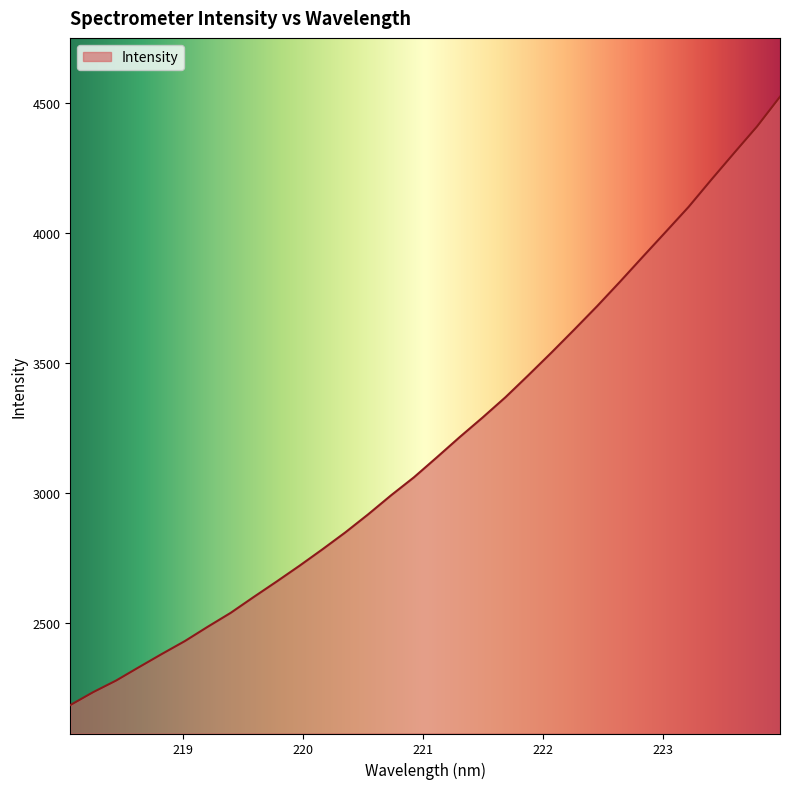

What is the greatest value displayed?

4525.1